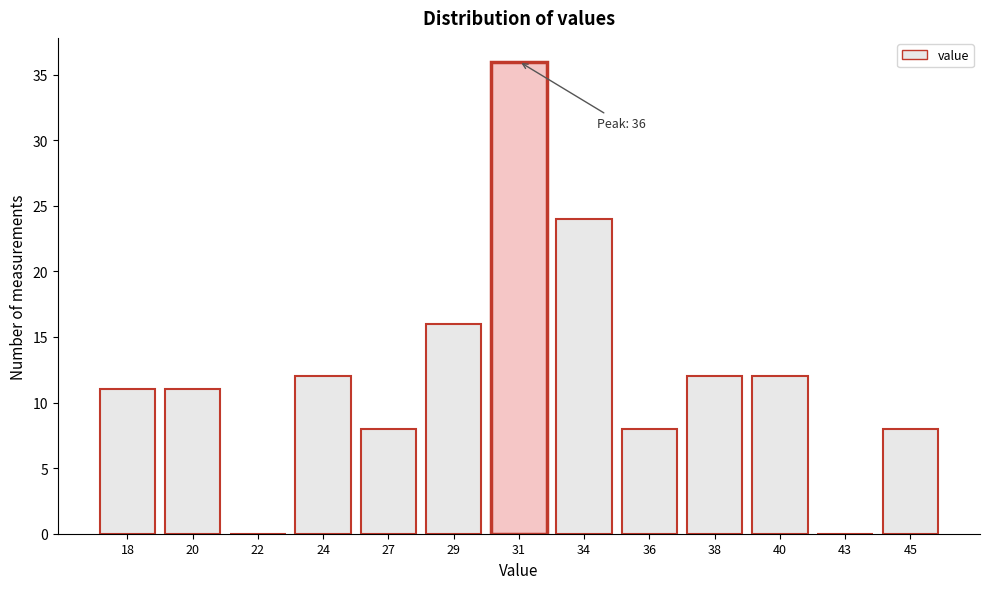

Reading left to right, transcribe all the data shown in this chart.

18=11	20=11	22=0	24=12	27=8	29=16	31=36	34=24	36=8	38=12	40=12	43=0	45=8